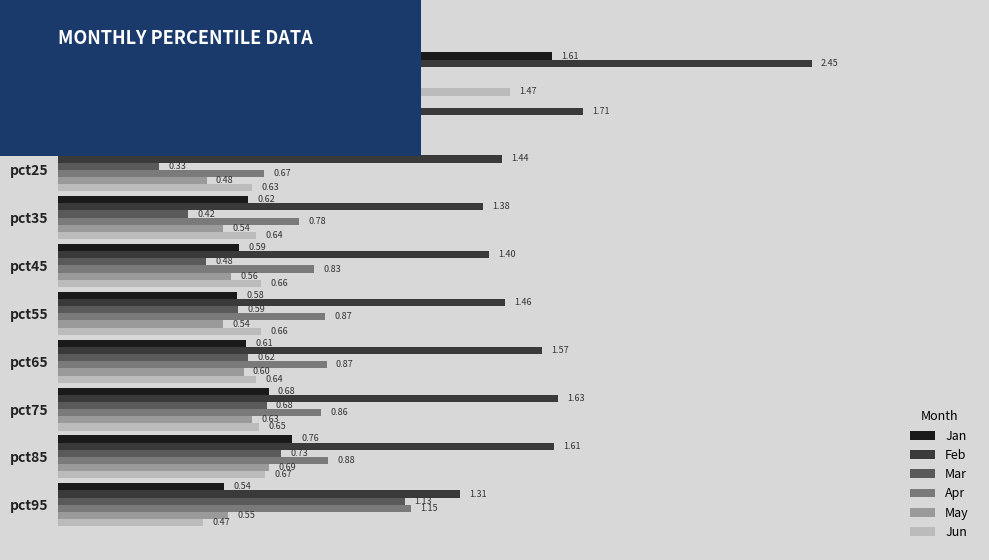

What is the difference between the maximum and second lowest values in the Jan series?

1.0